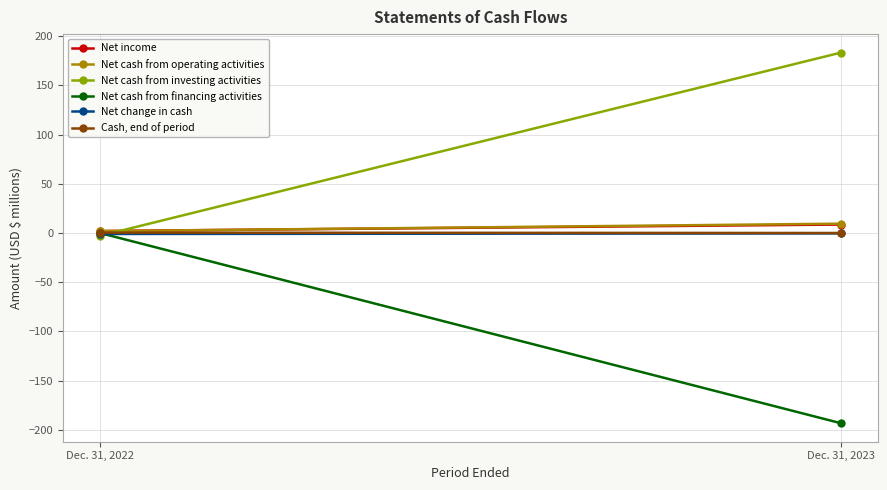

What is the value of the Net change in cash point at the 2nd from the left?

-0.4